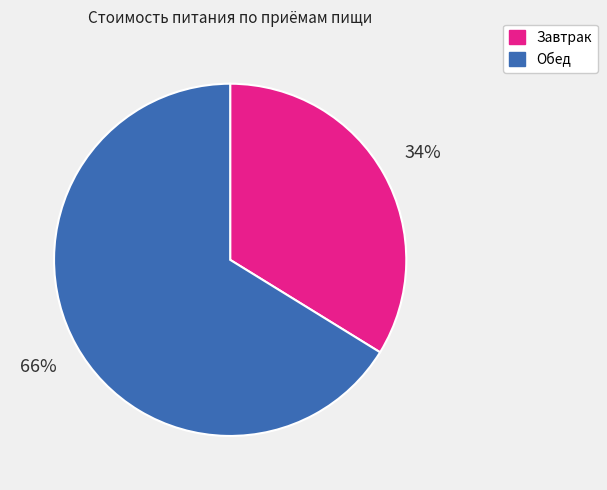

How many slices are in this pie chart?

2